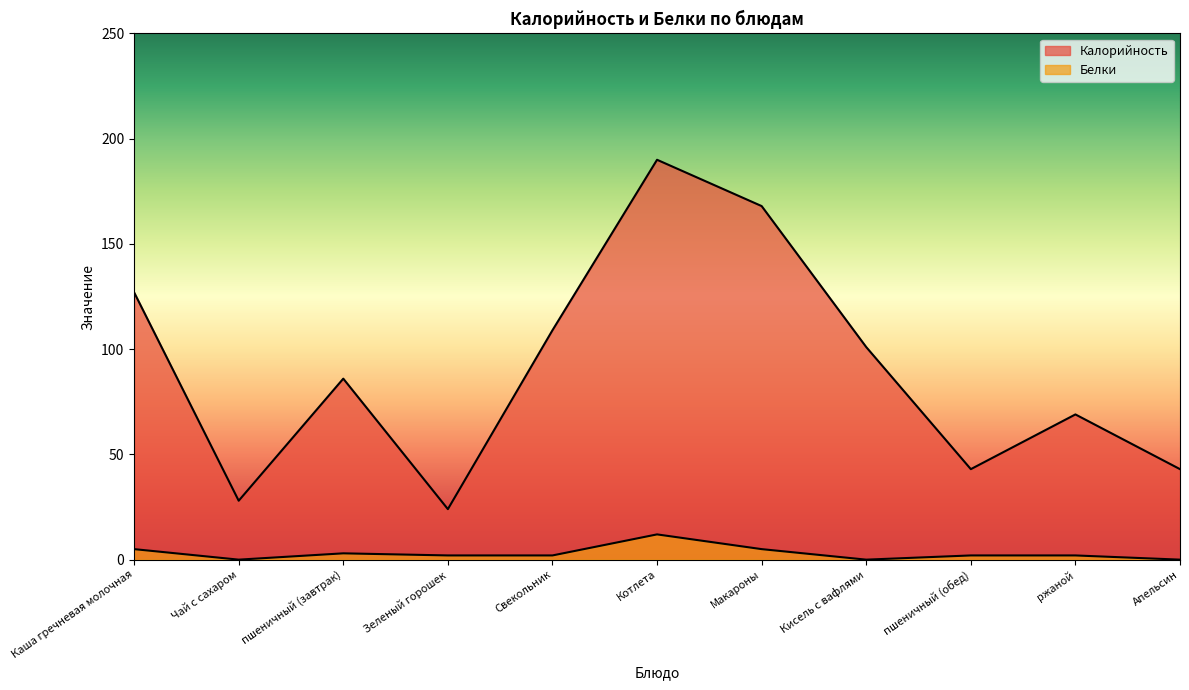

What is the label of the 3rd point from the right?

пшеничный (обед)